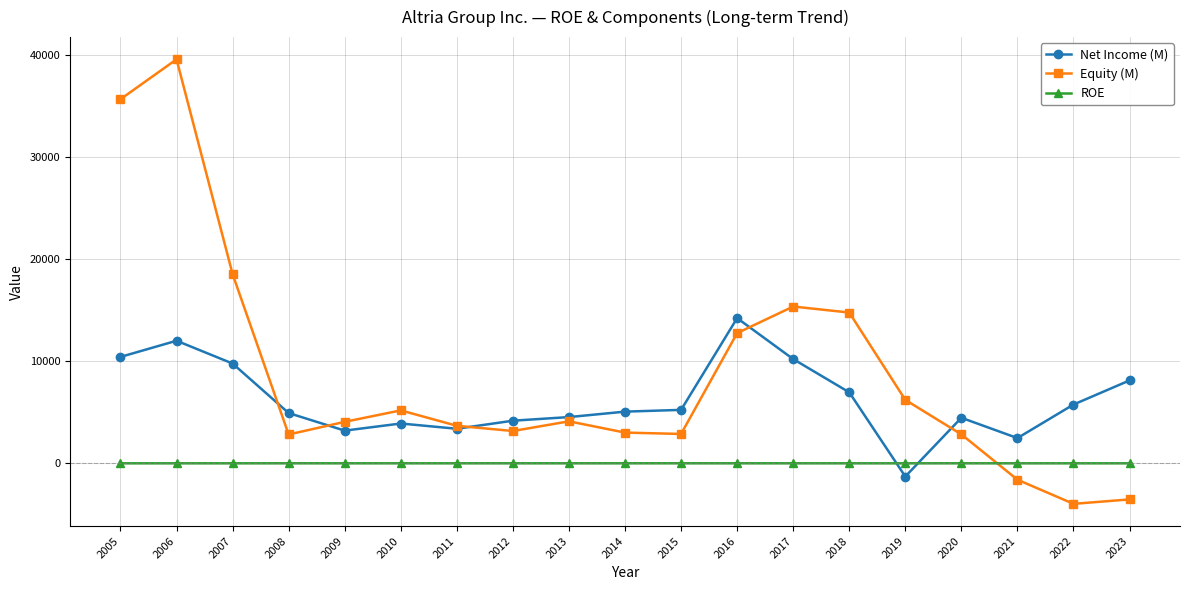

What is the difference between the Net Income (M) values at 2018 and 2005?

3472.0